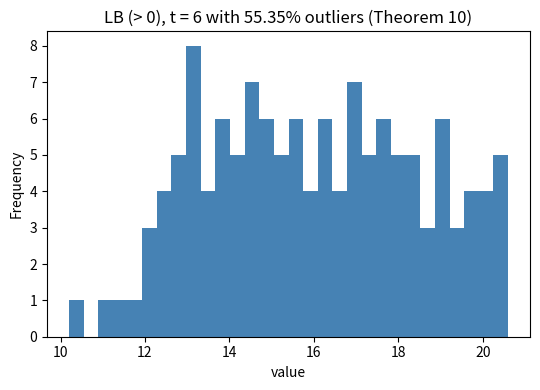

Read against the x-axis, roughly where is the centre of the tallest bar?

13.2